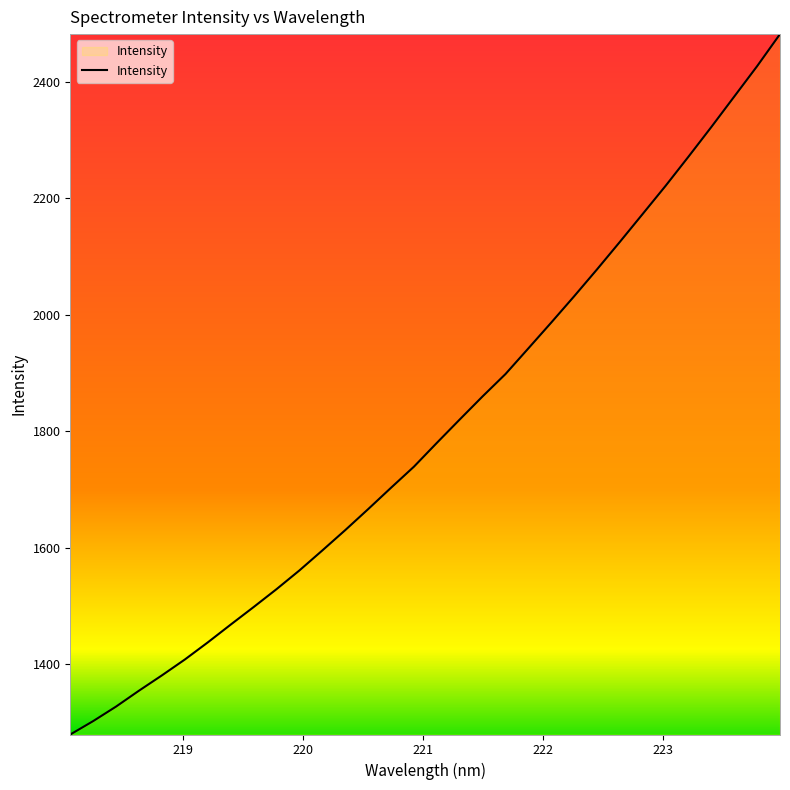

What is the sum of all values?

57669.6